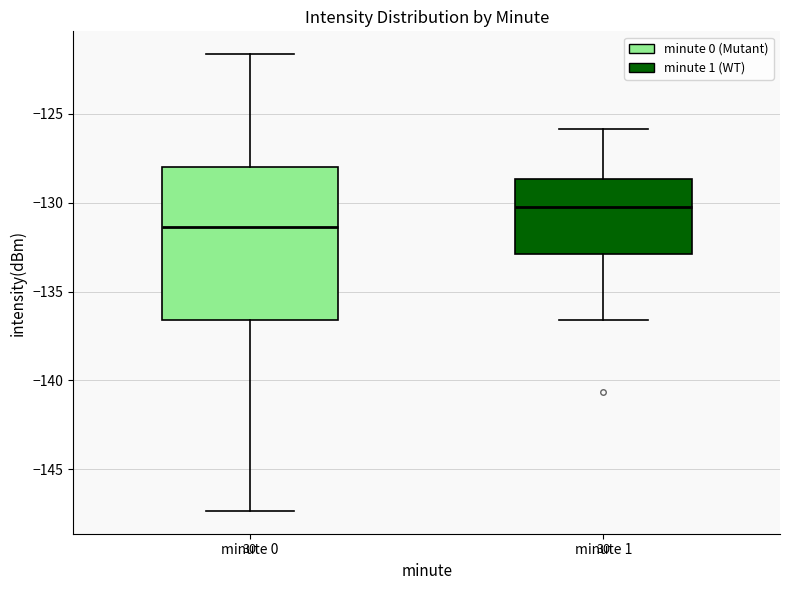

Reading left to right, transcribe this box plot: for each box, give where its median line is, the range the box spans, and where its two whiskers end, as read against the y-axis. The values are not printed on the chart, so give them approximately, as read against the axis.

minute 0: median -131.5, box -136.5 to -128.0, whiskers -147.5 to -121.5
minute 1: median -130.0, box -133.0 to -128.5, whiskers -136.5 to -126.0